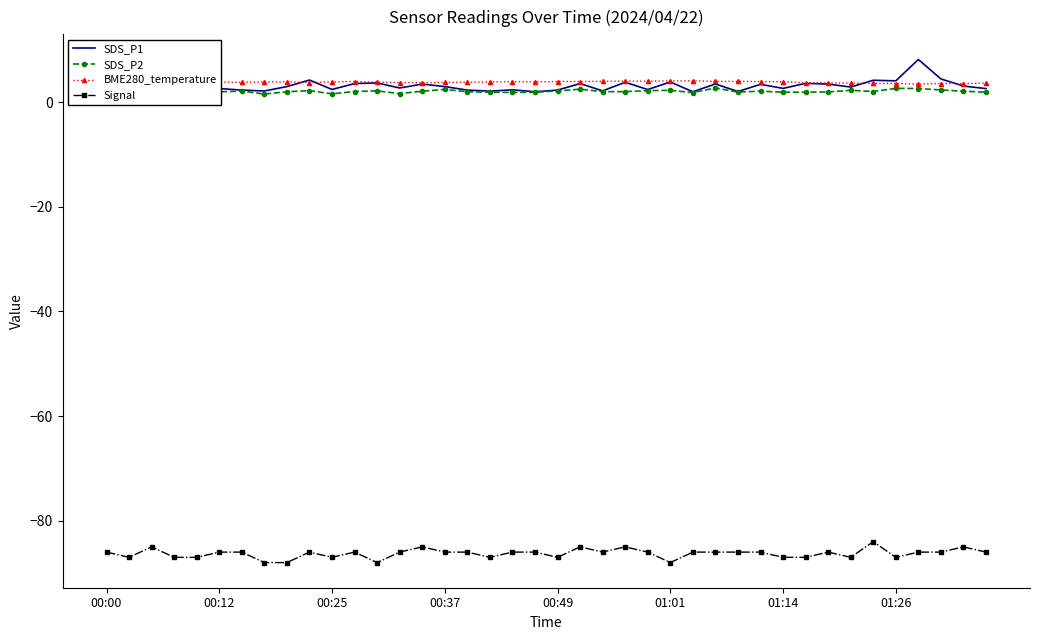

Which series has the widest spread of values?

SDS_P1